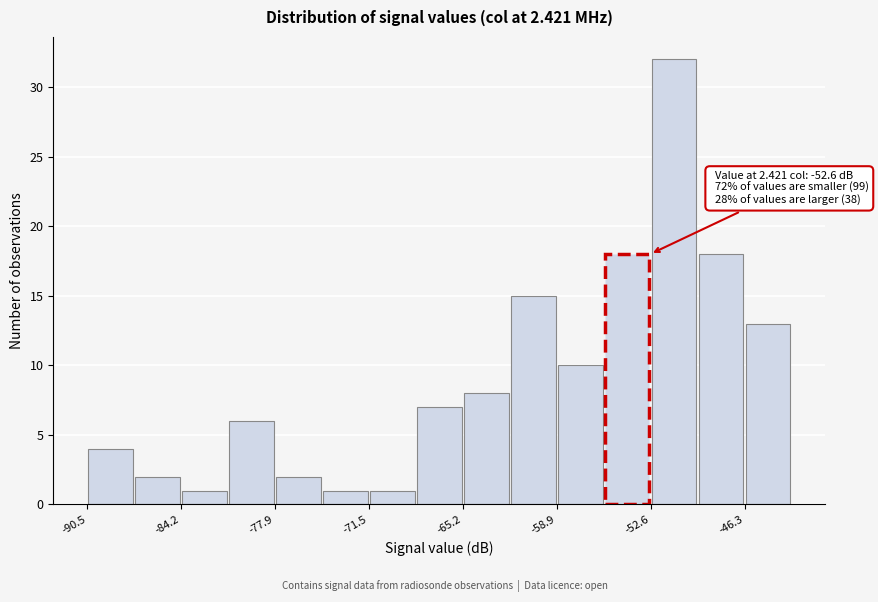

Read against the x-axis, roughly where is the centre of the tallest bar?

-51